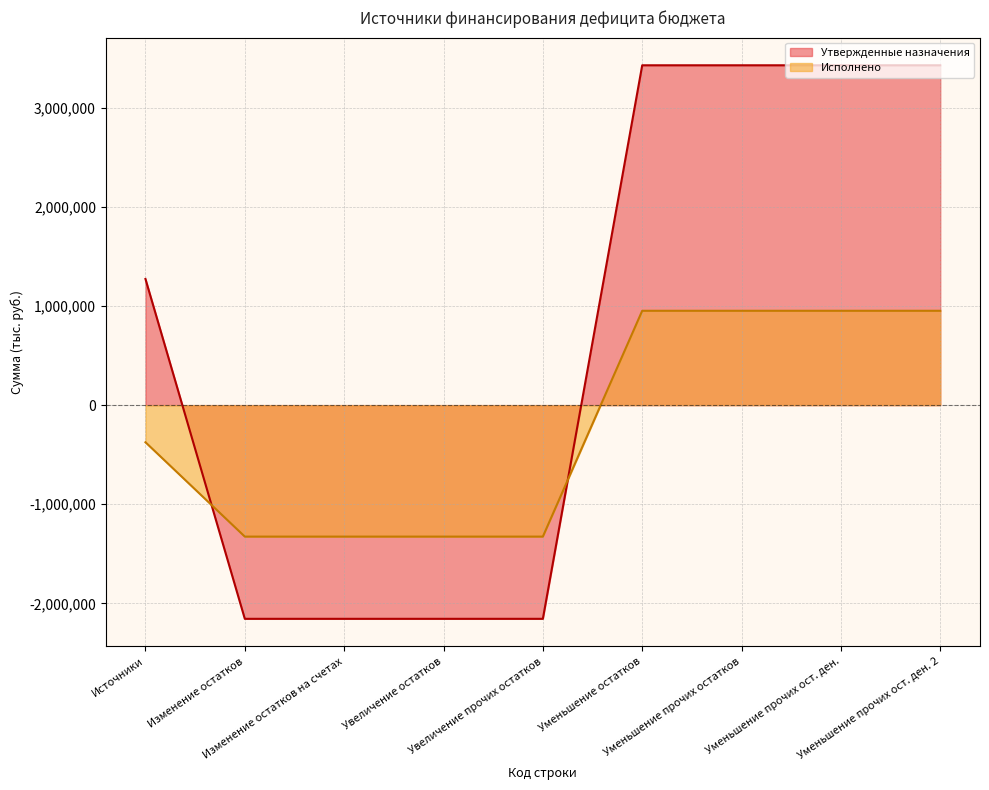

True or false: Исполнено has more than 1 points higher than both neighbors.

False